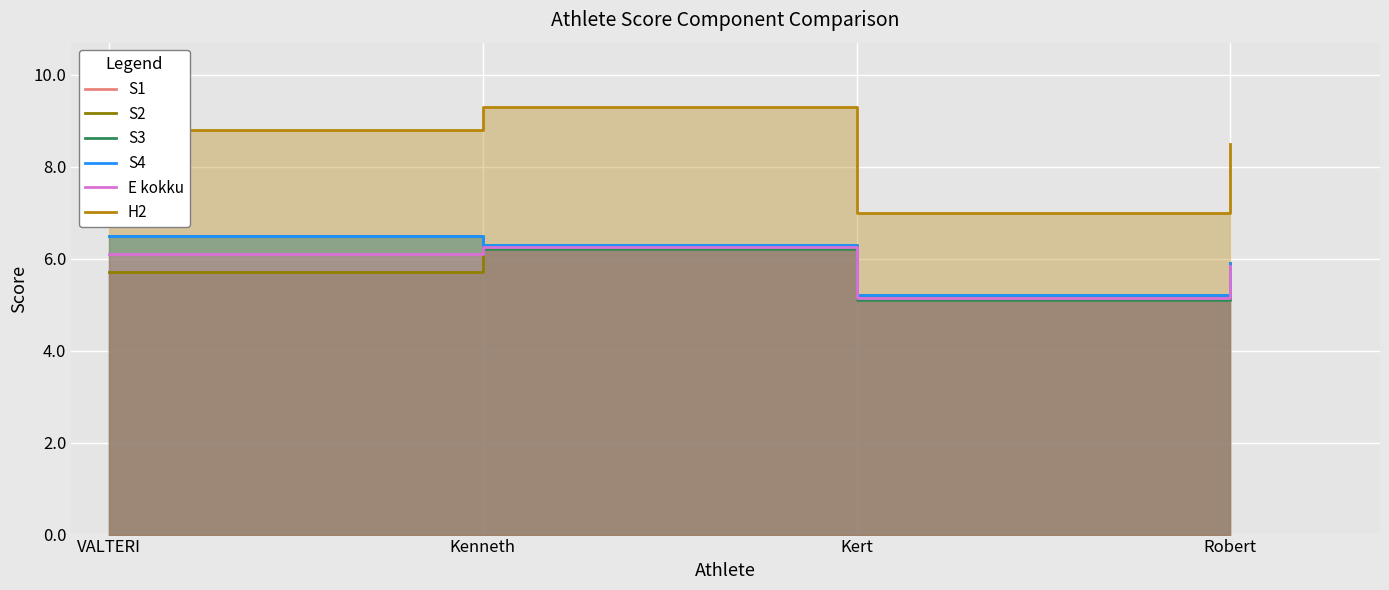

True or false: S3 and S2 intersect in this chart.

True